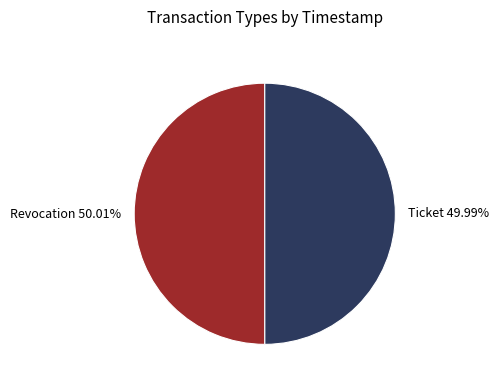

The Revocation slice represents 39% of the pie. True or false?

False